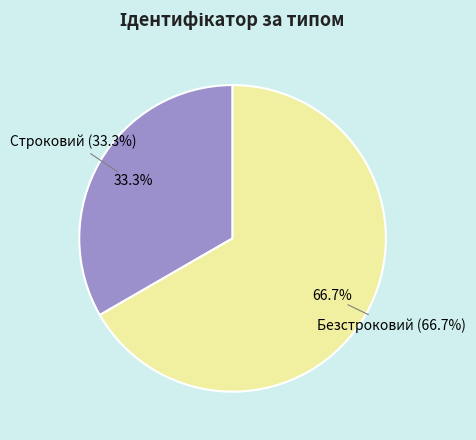

What percentage is the Строковий slice, to the nearest percent?

33%